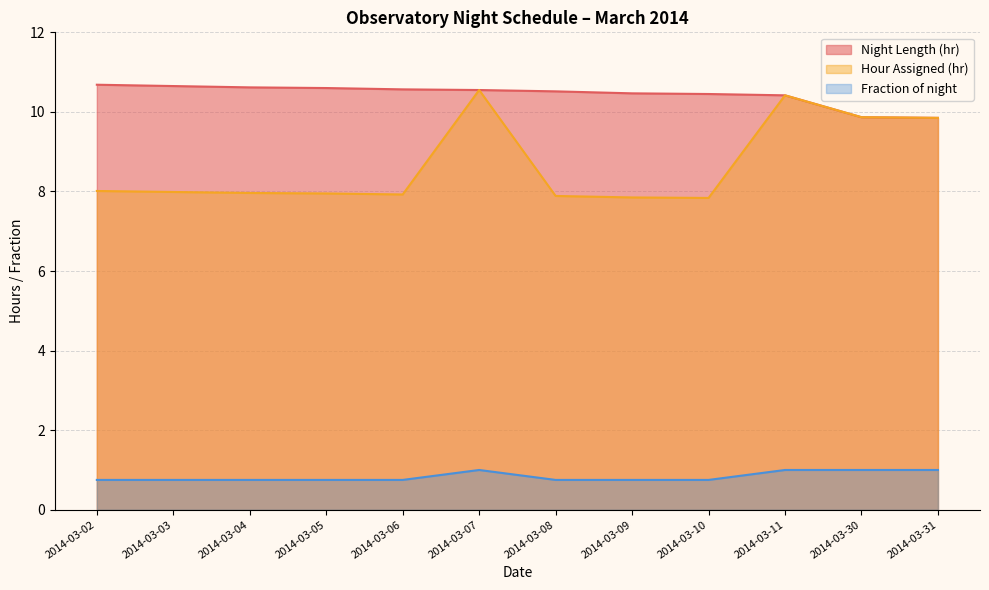

What is the greatest value displayed?

10.7